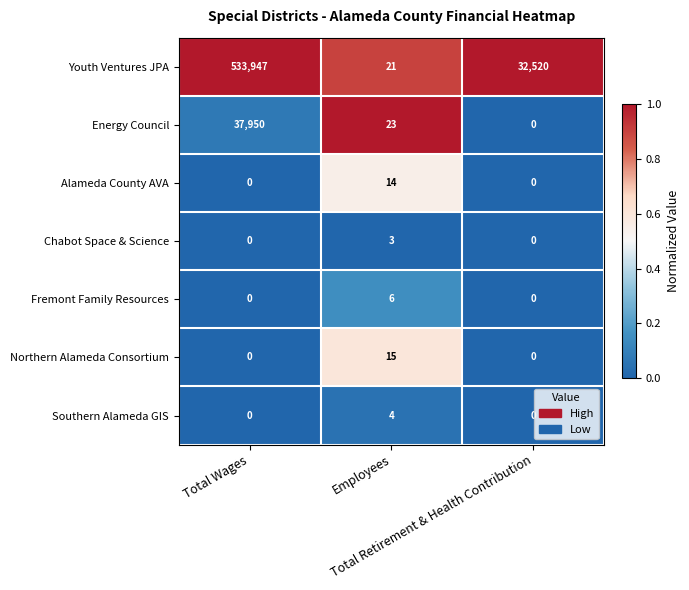

At which category is the sum across all series the highest?

Total Wages